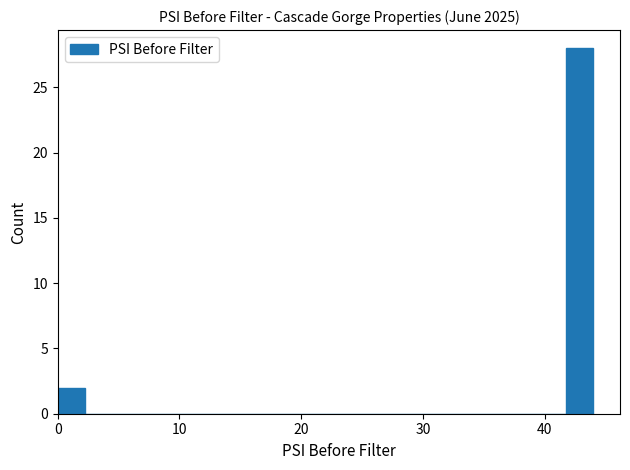

Around what value on the x-axis is the tallest bar? Give the approximate position of its centre, as read against the axis.

43